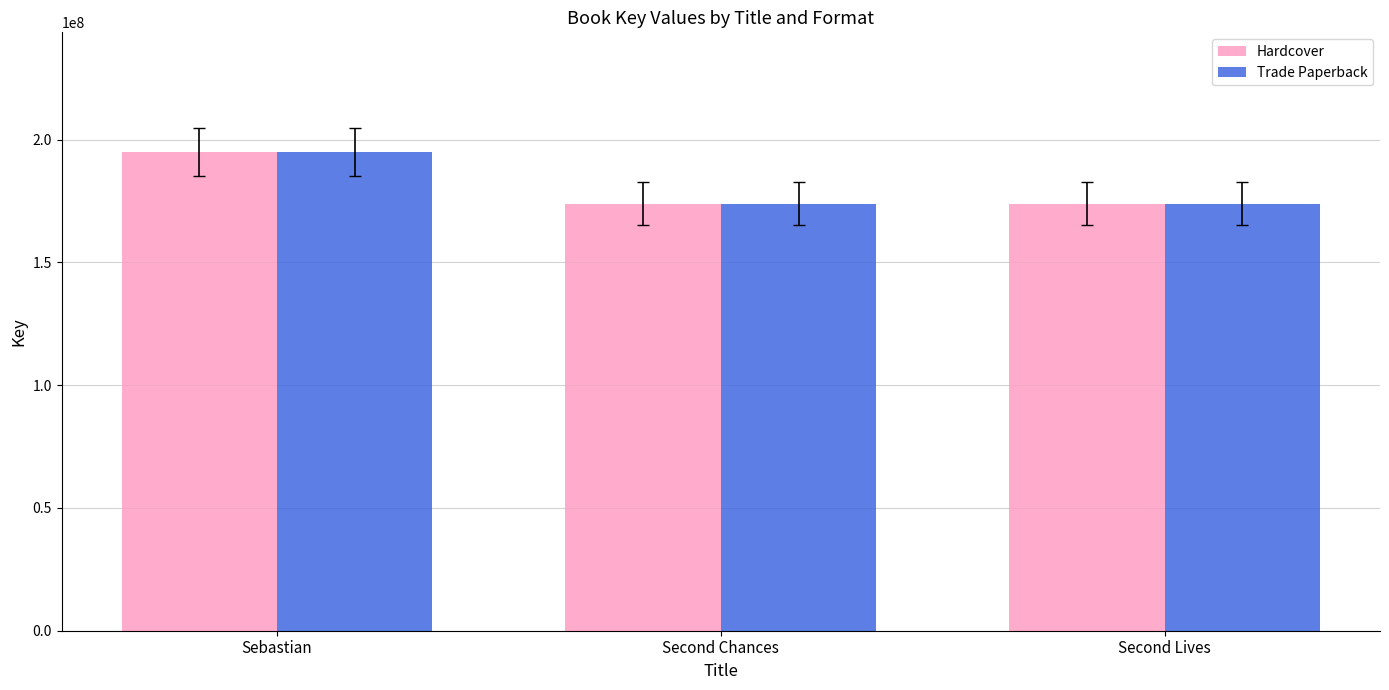

What is the sum of all Hardcover values?

542752526